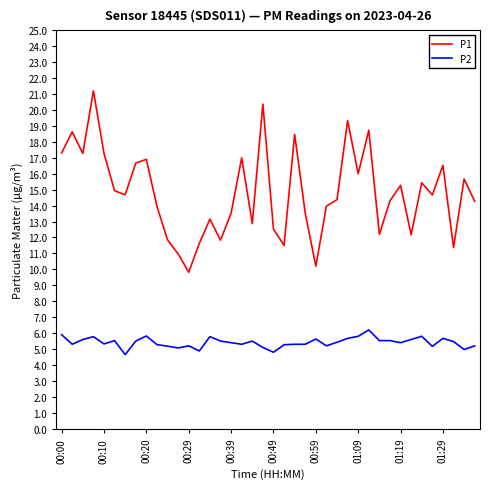

True or false: P2 and P1 cross at least once.

False